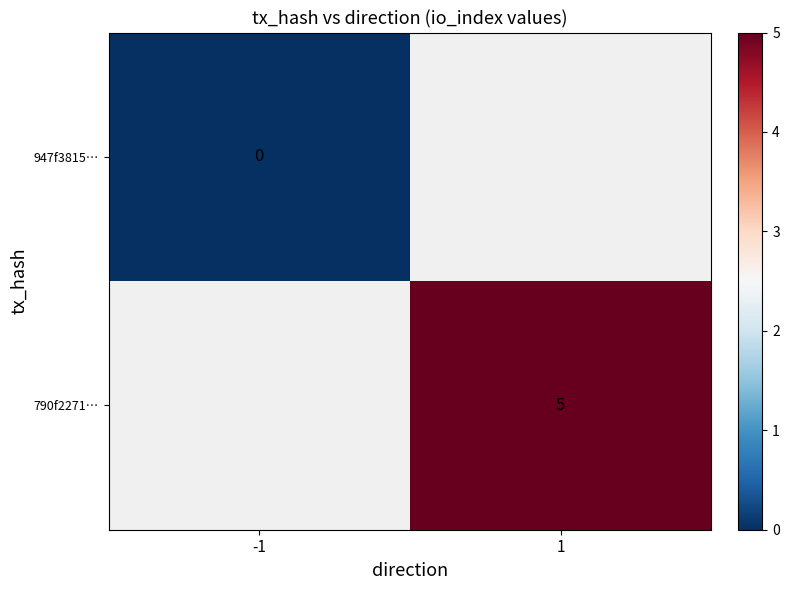

True or false: 790f2271… has a value of 3 at 1.

False